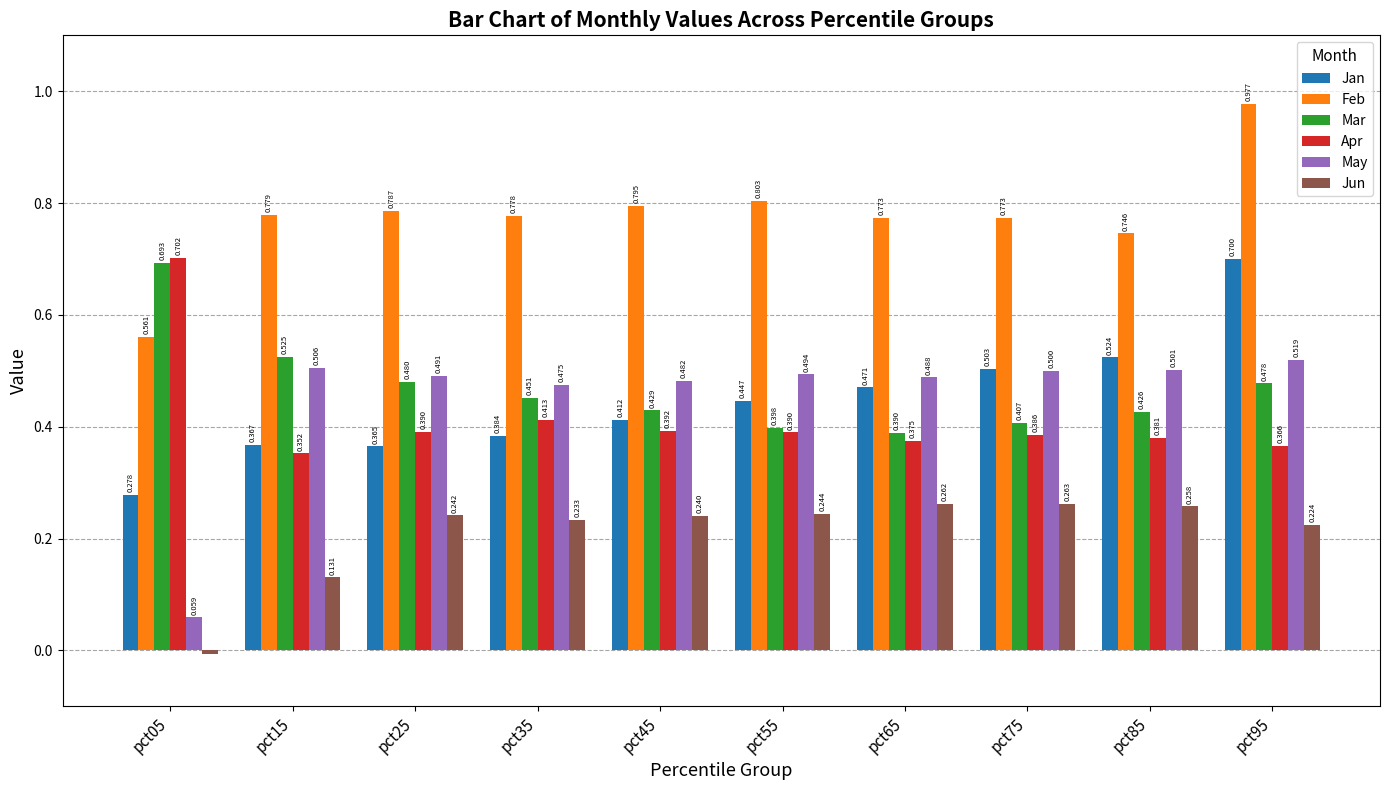

Which category has the lowest value across all series?

pct05